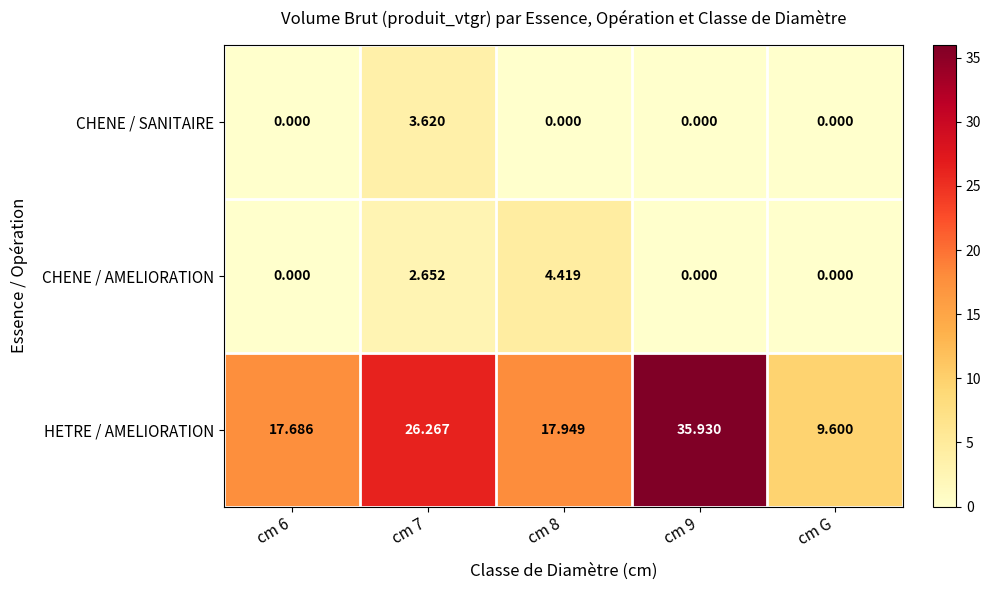

Which category has the lowest value in the HETRE / AMELIORATION series?

cm G